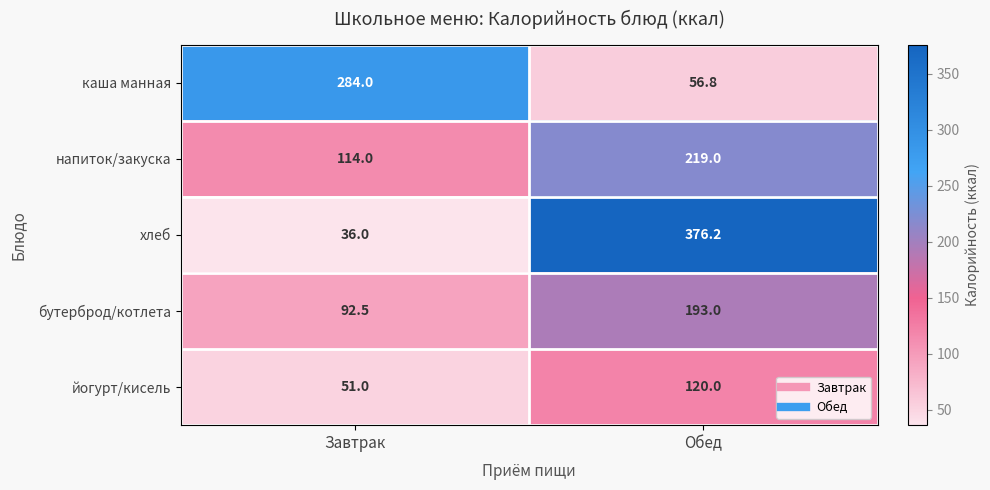

Reading left to right, extract all data points from this chart.

каша манная: 284.0	56.8
напиток/закуска: 114.0	219.0
хлеб: 36.0	376.2
бутерброд/котлета: 92.5	193.0
йогурт/кисель: 51.0	120.0